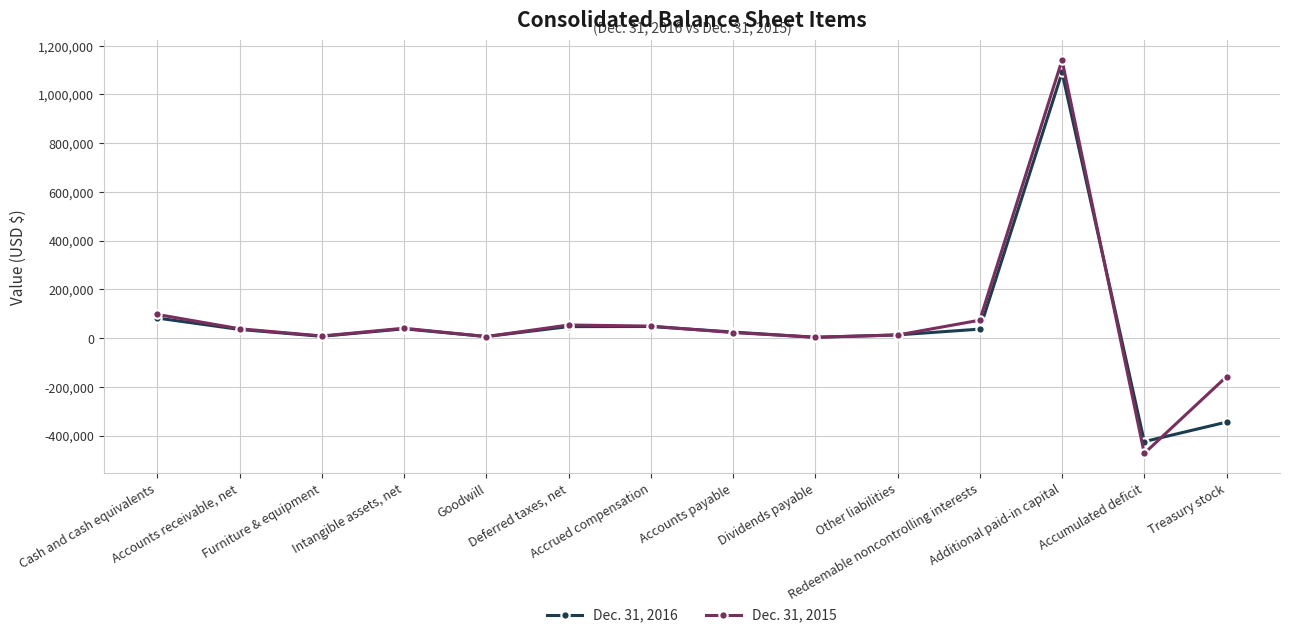

How many categories are shown in the chart?

14